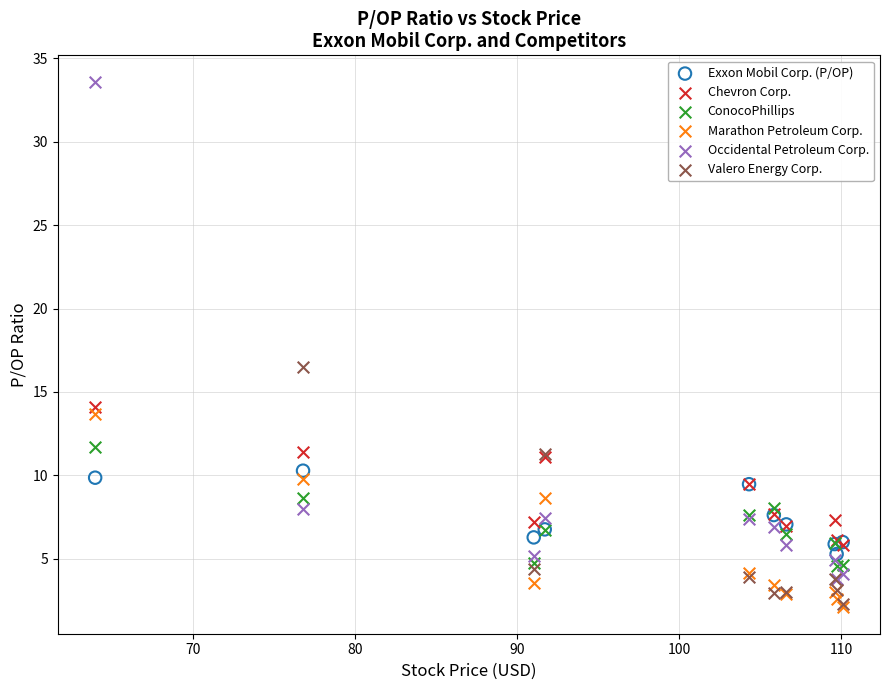

Which series has the widest spread of Y values?

Occidental Petroleum Corp.